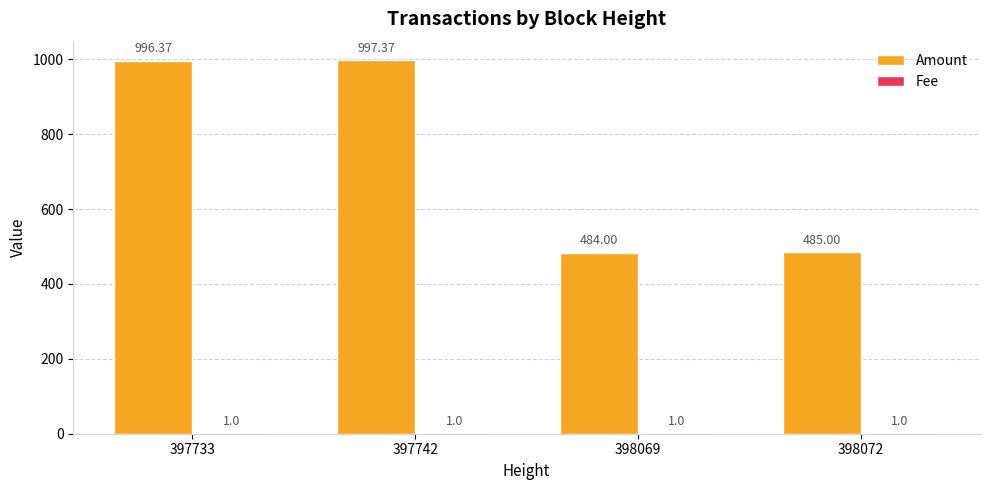

Between 398069 and 398072, which series saw the biggest shift?

Amount